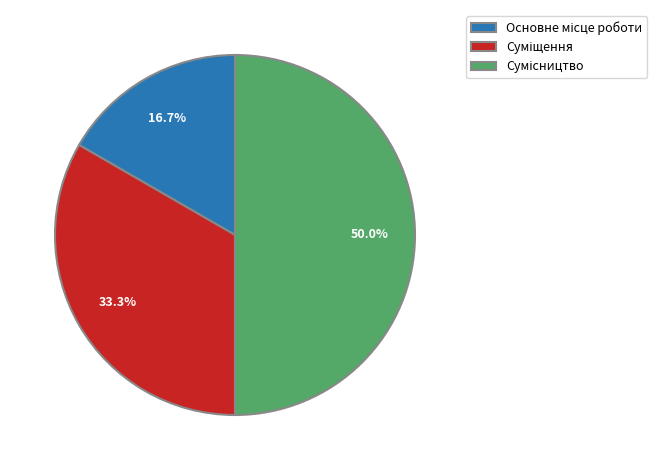

What percentage is the Суміщення slice, to the nearest percent?

33%